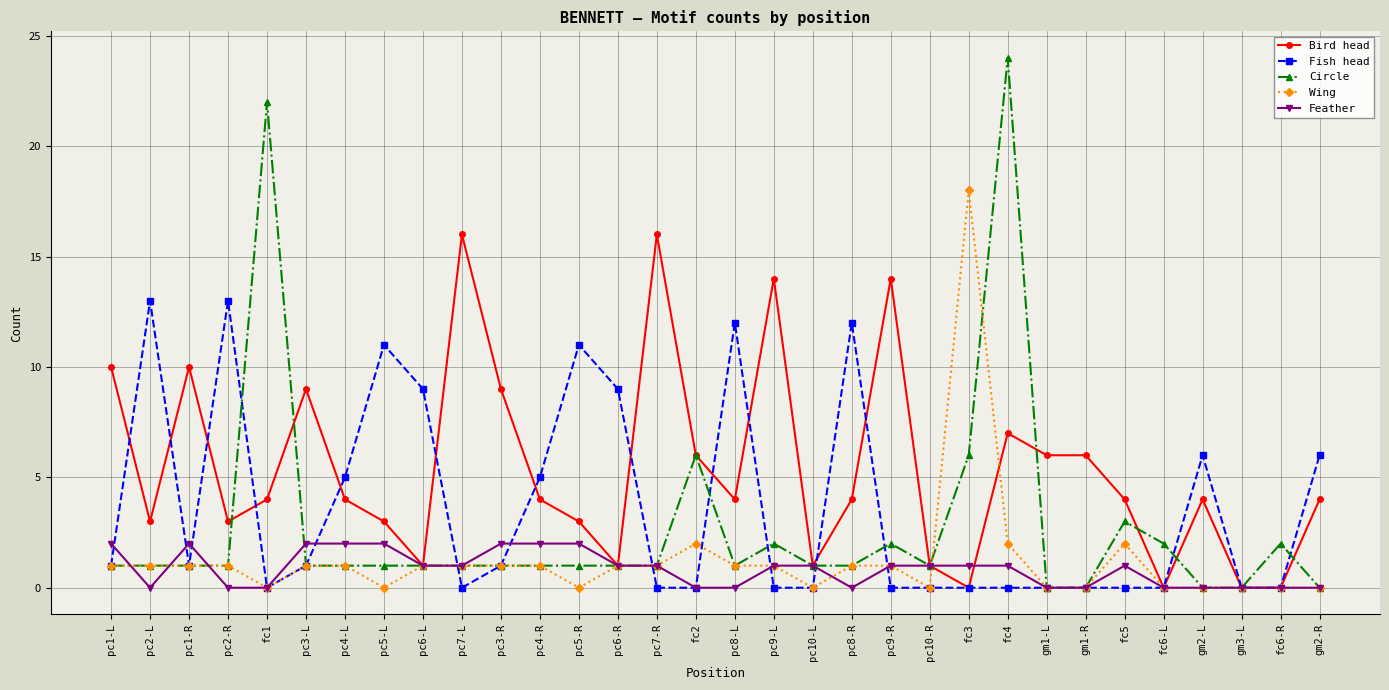

At which category is the sum across all series the highest?

fc4